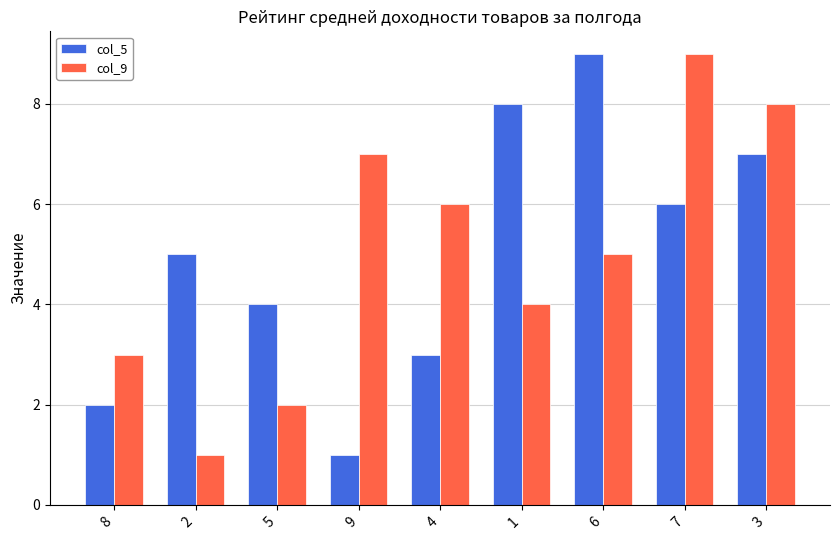

How many bars are there in total?

18